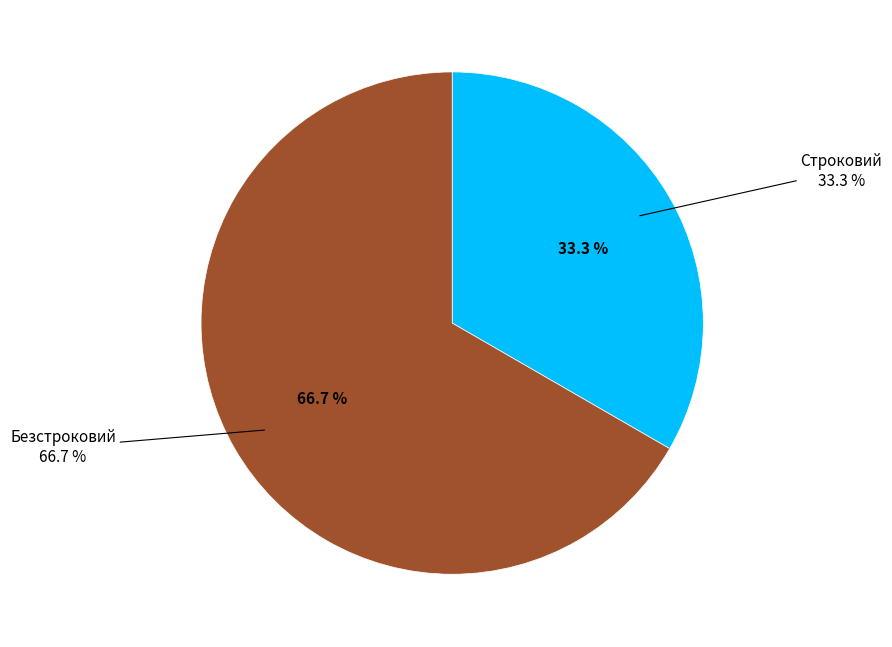

What portion of the pie excludes Безстроковий?

33.3%